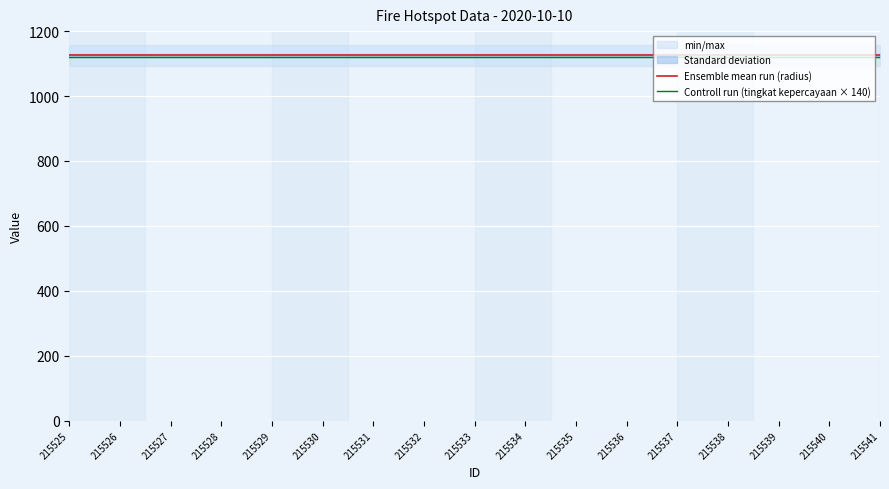

What is the lowest value of the Ensemble mean run (radius) series?

1125